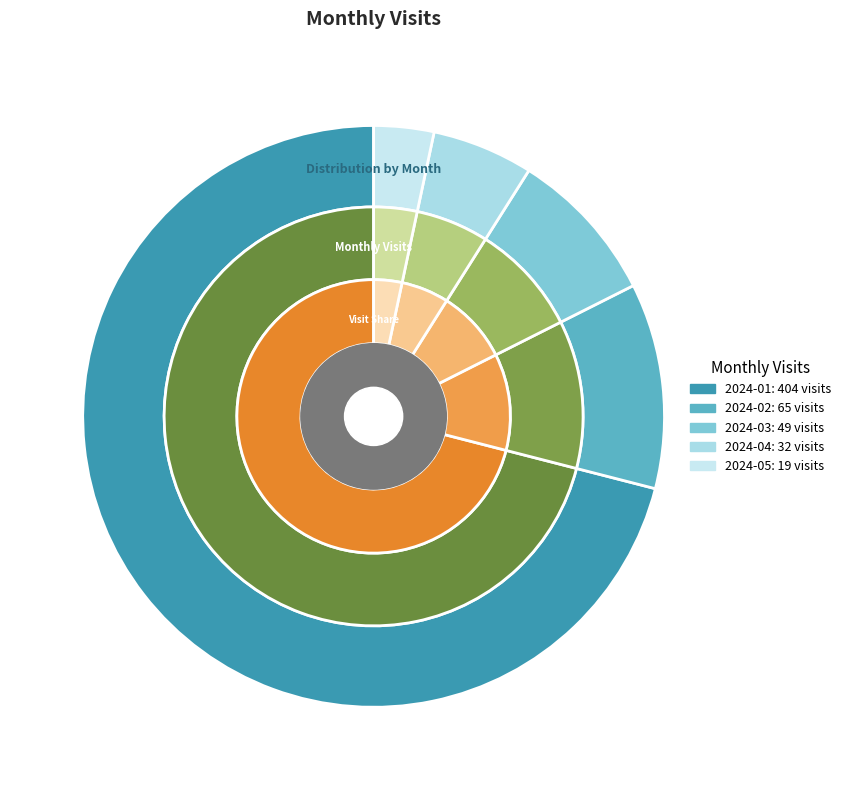

What is the change in value from 2024-02 to 2024-03?

-16